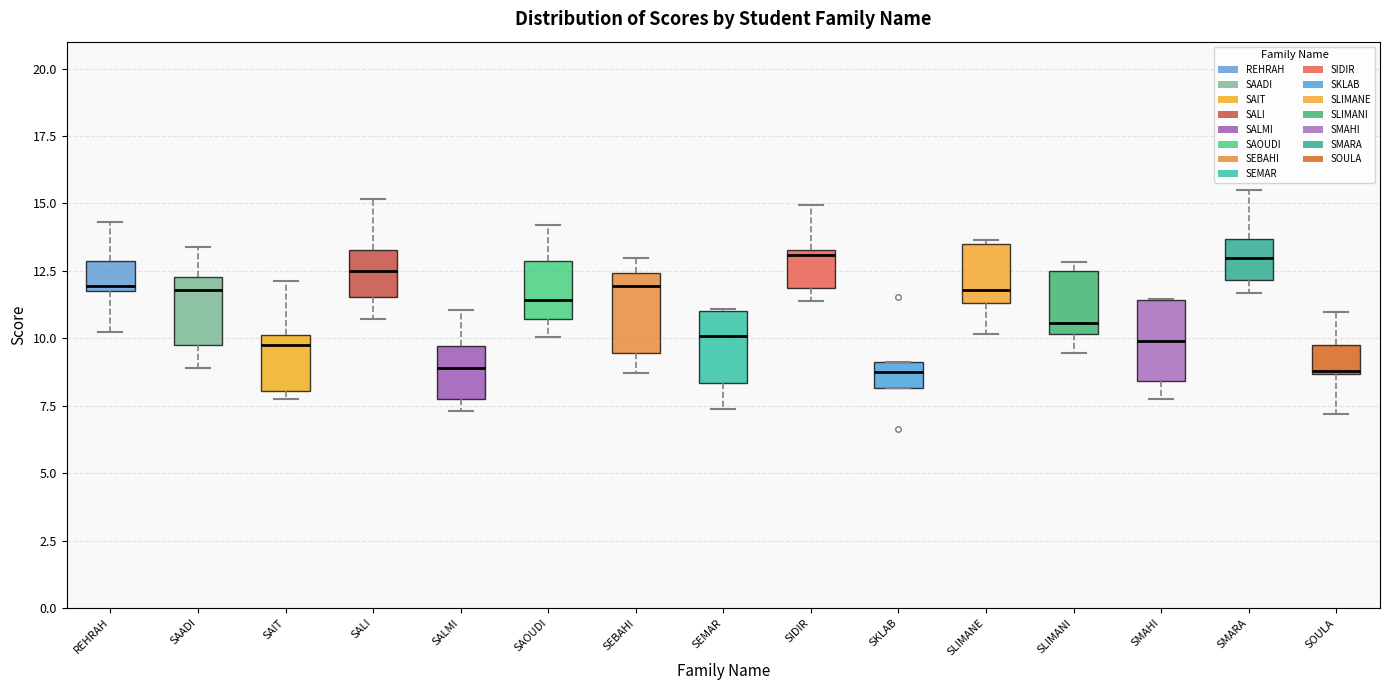

Reading left to right, transcribe this box plot: for each box, give where its median line is, the range the box spans, and where its two whiskers end, as read against the y-axis. The values are not printed on the chart, so give them approximately, as read against the axis.

REHRAH: median 12.0 (just above the box's lower edge), box 12.0 to 13.0, whiskers 10.0 to 14.5
SAADI: median 12.0, box 10.0 to 12.5, whiskers 9.0 to 13.5
SAIT: median 10.0 (just below the box's upper edge), box 8.0 to 10.0, whiskers 8.0 (just below the box's lower edge) to 12.0
SALI: median 12.5, box 11.5 to 13.5, whiskers 10.5 to 15.0
SALMI: median 9.0, box 7.5 to 9.5, whiskers 7.5 (just below the box's lower edge) to 11.0
SAOUDI: median 11.5, box 10.5 to 13.0, whiskers 10.0 to 14.0
SEBAHI: median 12.0, box 9.5 to 12.5, whiskers 8.5 to 13.0
SEMAR: median 10.0, box 8.5 to 11.0, whiskers 7.5 to 11.0
SIDIR: median 13.0, box 12.0 to 13.5, whiskers 11.5 to 15.0
SKLAB: median 9.0 (inside the box), box 8.0 to 9.0, whiskers 8.0 to 9.0
SLIMANE: median 12.0, box 11.5 to 13.5, whiskers 10.0 to 13.5
SLIMANI: median 10.5, box 10.0 to 12.5, whiskers 9.5 to 13.0
SMAHI: median 10.0, box 8.5 to 11.5, whiskers 8.0 to 11.5
SMARA: median 13.0, box 12.0 to 13.5, whiskers 11.5 to 15.5
SOULA: median 9.0, box 8.5 to 10.0, whiskers 7.0 to 11.0